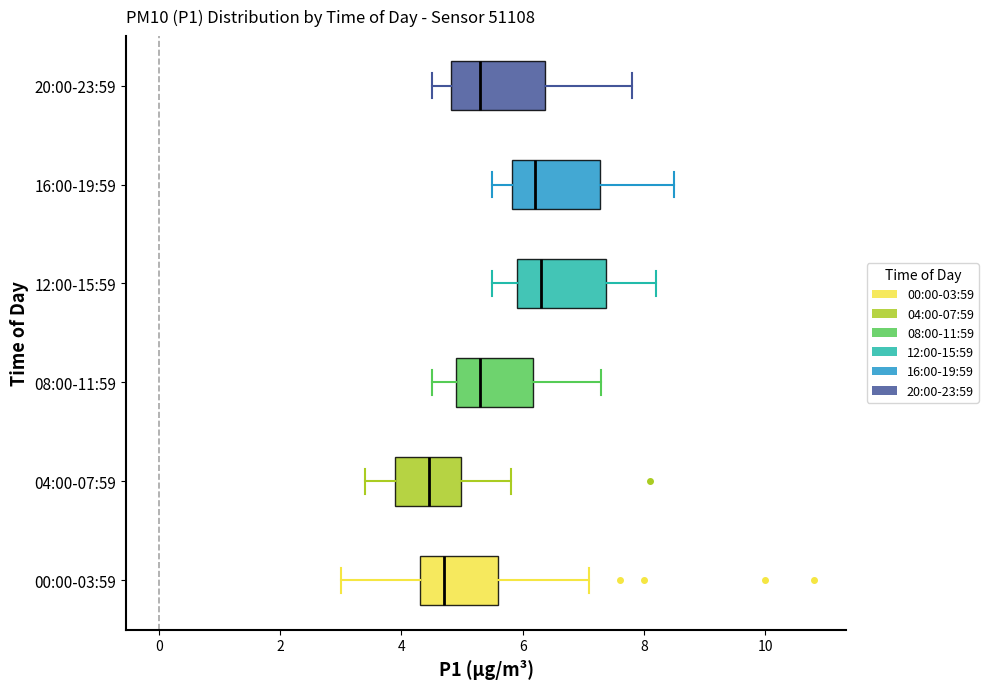

Reading bottom to top, transcribe this box plot: for each box, give where its median line is, the range the box spans, and where its two whiskers end, as read against the x-axis. The values are not printed on the chart, so give them approximately, as read against the axis.

00:00-03:59: median 4.8, box 4.4 to 5.6, whiskers 3.0 to 7.2
04:00-07:59: median 4.4, box 4.0 to 5.0, whiskers 3.4 to 5.8
08:00-11:59: median 5.4, box 5.0 to 6.2, whiskers 4.6 to 7.4
12:00-15:59: median 6.4, box 6.0 to 7.4, whiskers 5.6 to 8.2
16:00-19:59: median 6.2, box 5.8 to 7.2, whiskers 5.6 to 8.6
20:00-23:59: median 5.4, box 4.8 to 6.4, whiskers 4.6 to 7.8